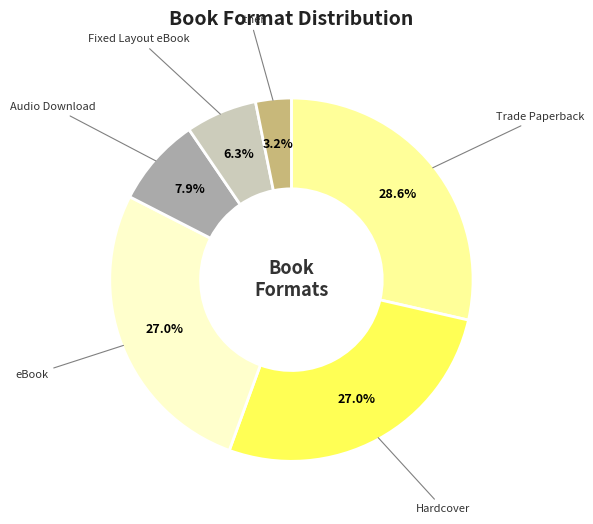

Count the number of slices in the pie.

6